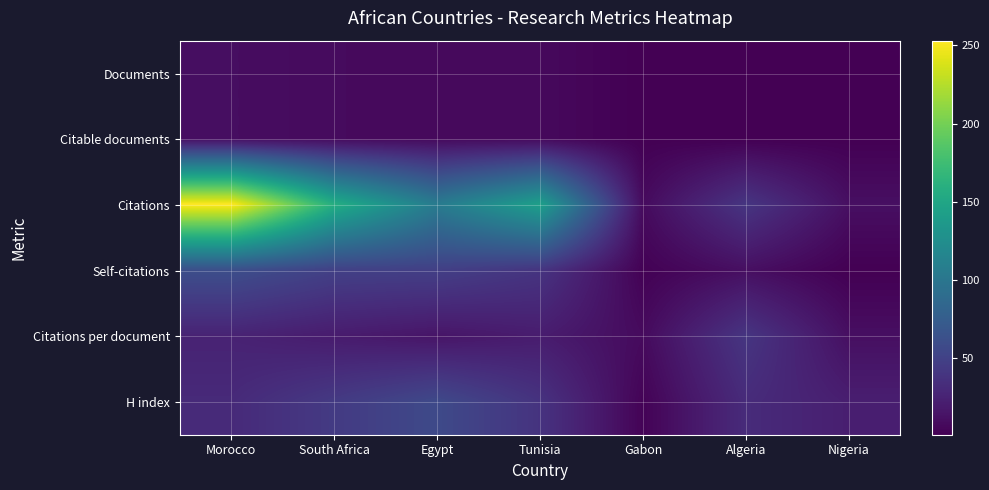

What is the total value across all series at Tunisia?

254.4